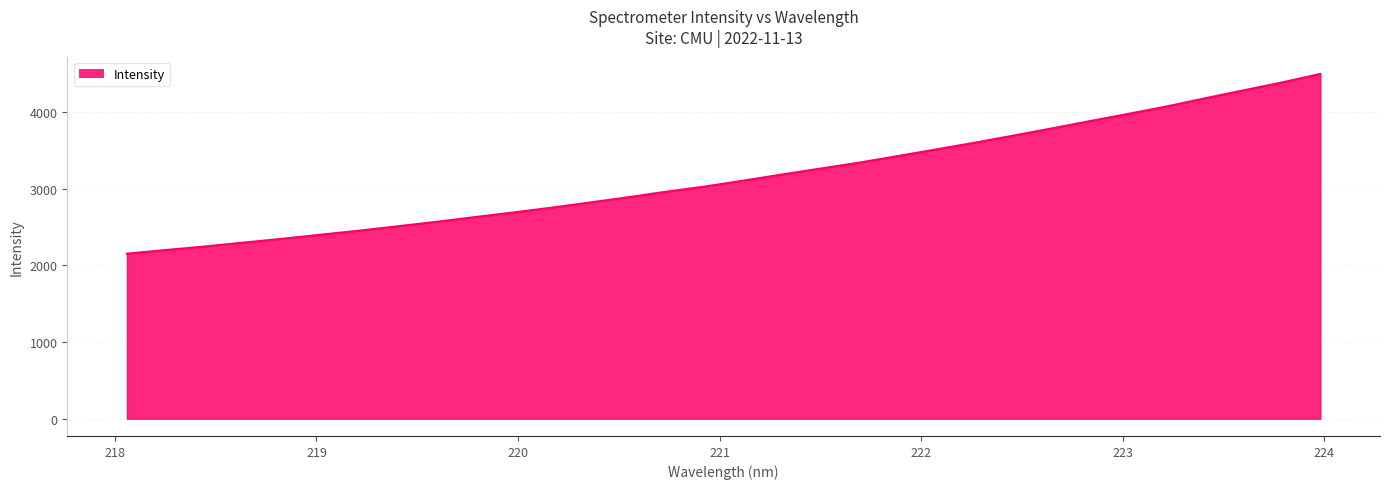

What is the difference between the second highest and minimum values?

2233.3